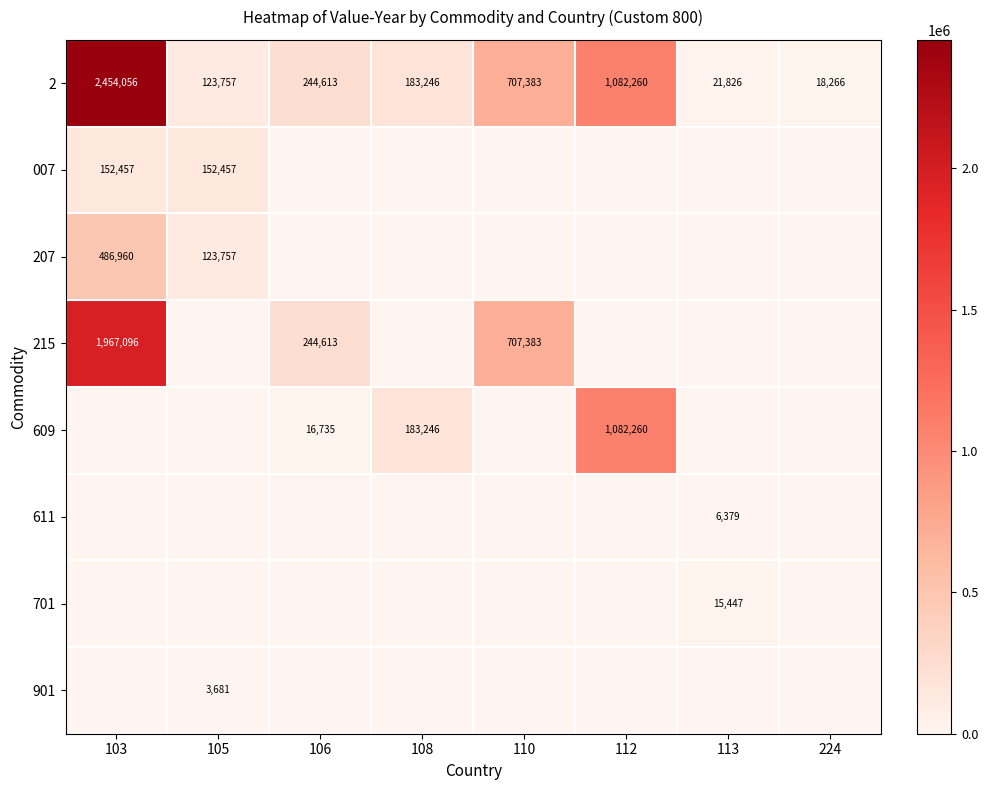

At which category is the sum across all series the highest?

103